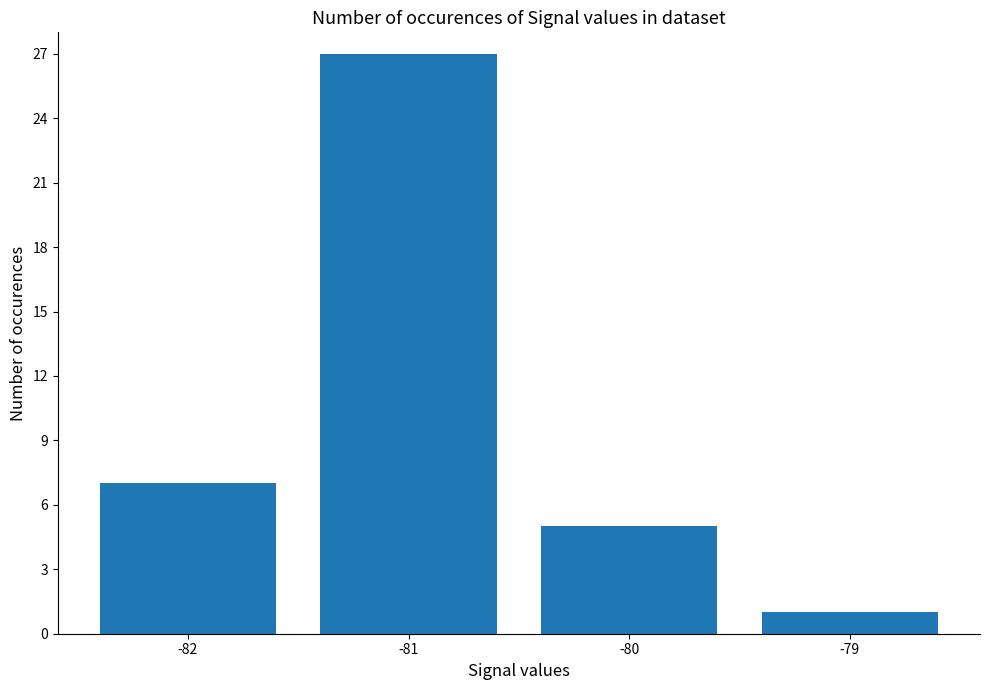

List the labels in order of value, smallest first.

-79, -80, -82, -81